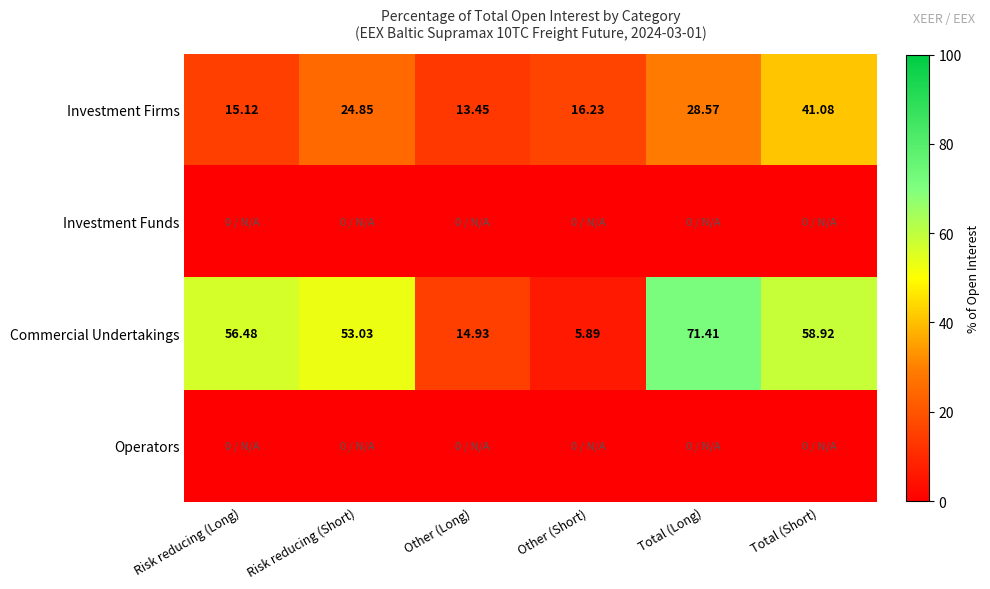

Where does the Investment Firms series first go above 24?

Risk reducing (Short)